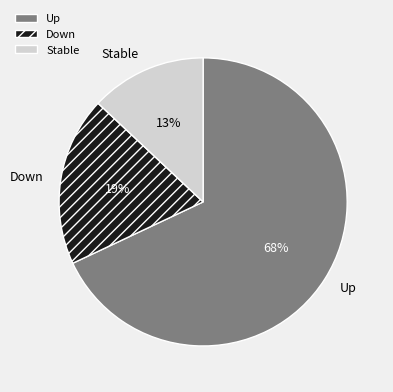

Which category accounts for the majority?

Up